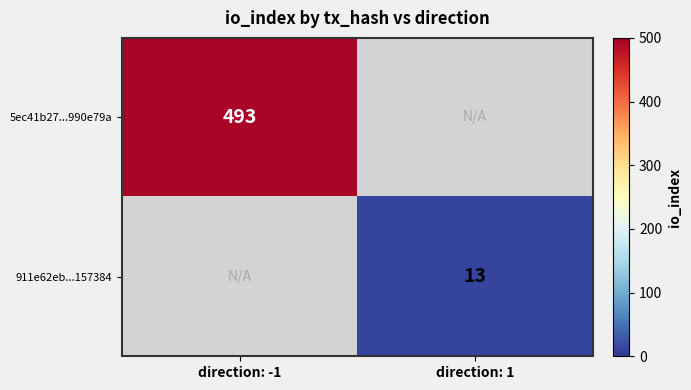

Is the value of 5ec41b27...990e79a at direction: -1 greater than the value of 911e62eb...157384 at direction: 1?

Yes